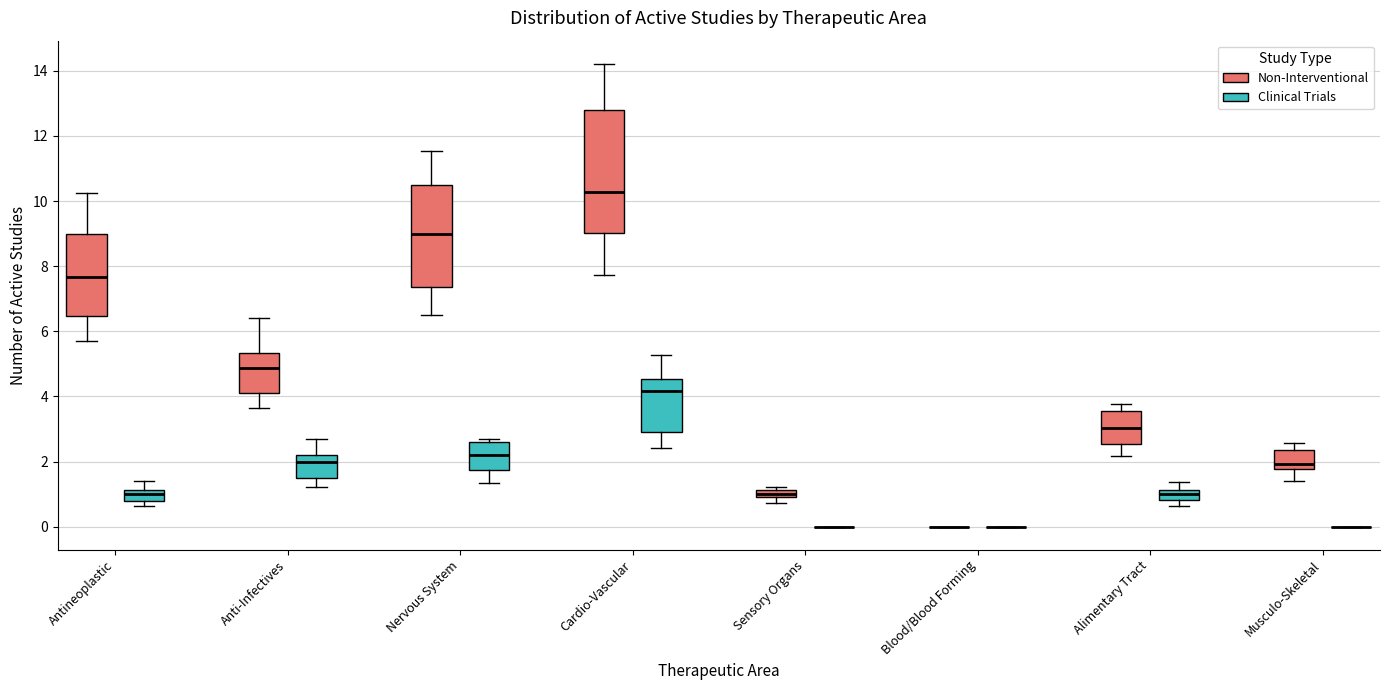

Where is the lower edge of the box for Anti-Infectives (Clinical Trials) on the y-axis? The values are not printed on the chart, so give them approximately, as read against the axis.

1.4